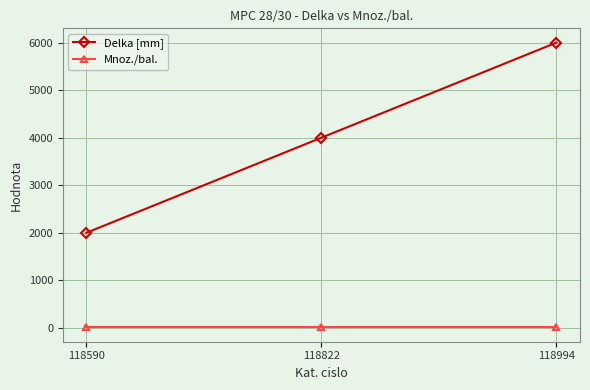

How many distinct data groups are displayed?

2